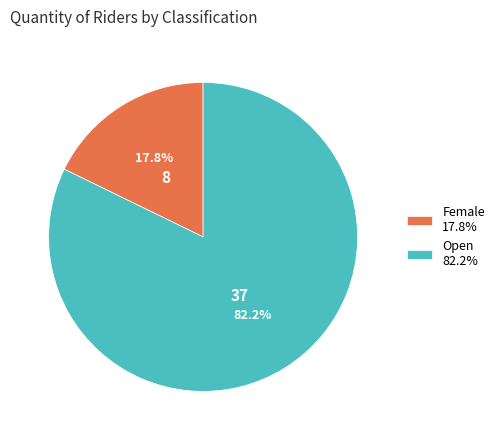

Rank the categories by value from lowest to highest.

Female 17.8%, Open 82.2%